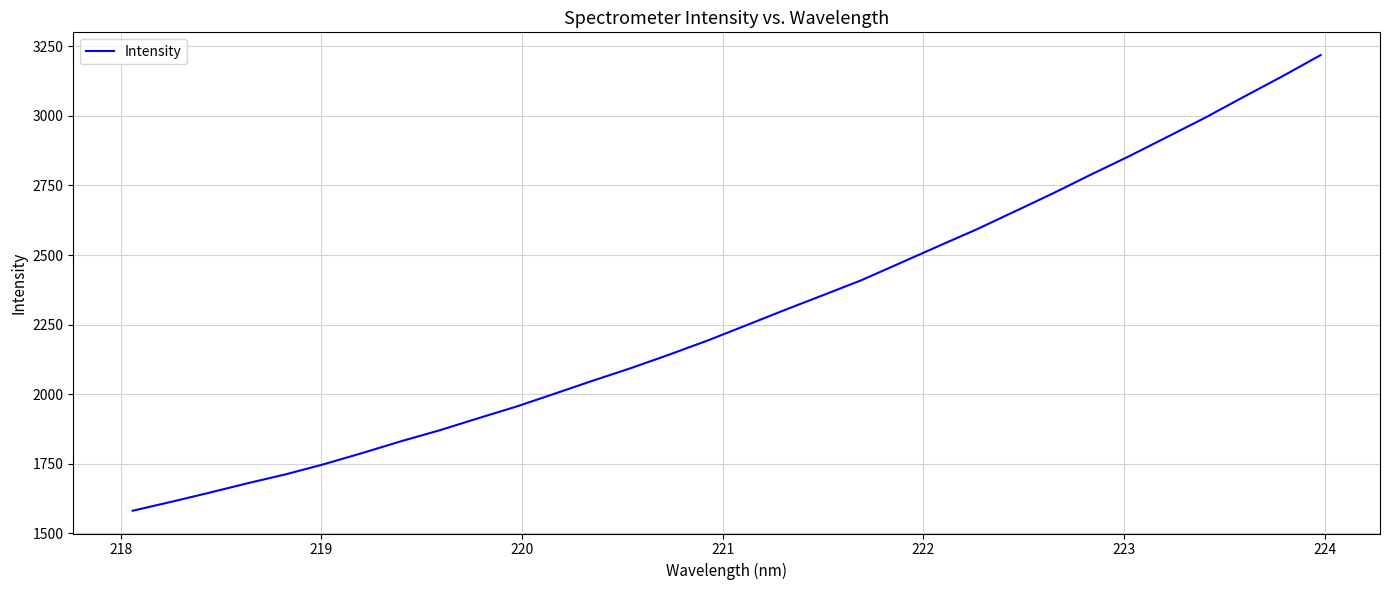

What is the maximum value shown in the chart?

3218.7